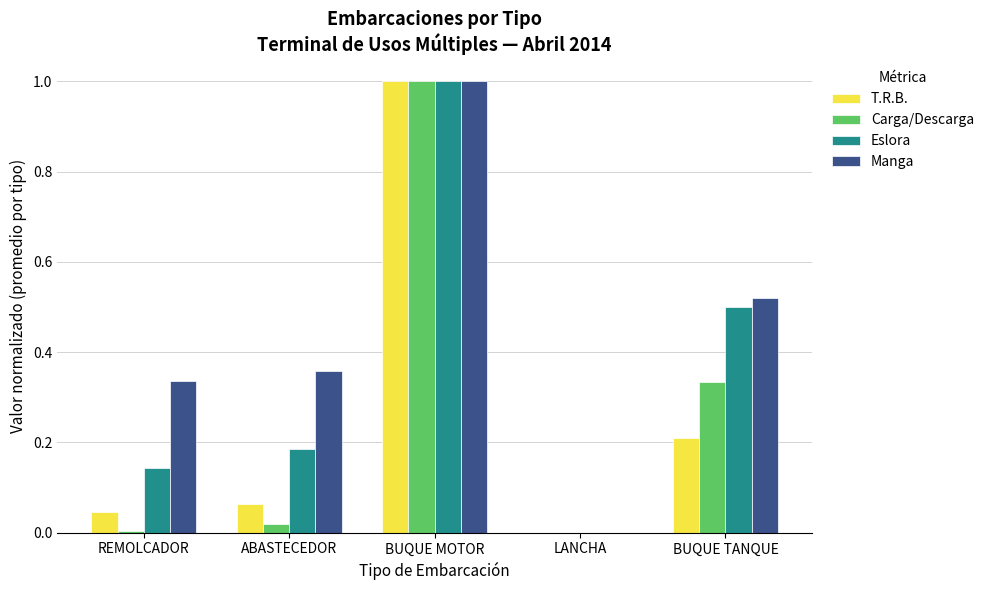

What is the sum of all T.R.B. values?

1.3